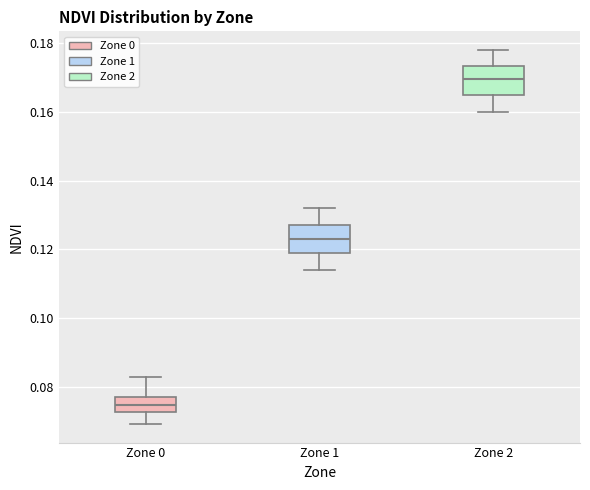

Reading left to right, transcribe this box plot: for each box, give where its median line is, the range the box spans, and where its two whiskers end, as read against the y-axis. The values are not printed on the chart, so give them approximately, as read against the axis.

Zone 0: median 0.074, box 0.072 to 0.078, whiskers 0.070 to 0.082
Zone 1: median 0.124, box 0.120 to 0.128, whiskers 0.114 to 0.132
Zone 2: median 0.170, box 0.166 to 0.174, whiskers 0.160 to 0.178